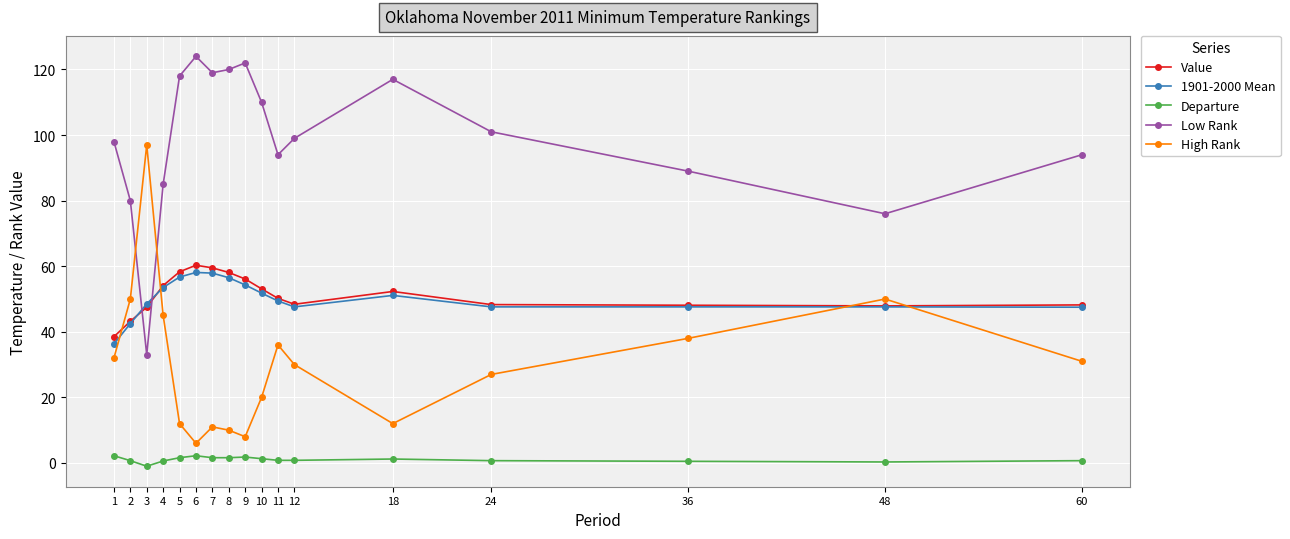

The value of 1901-2000 Mean at 2 is 28.4. True or false?

False